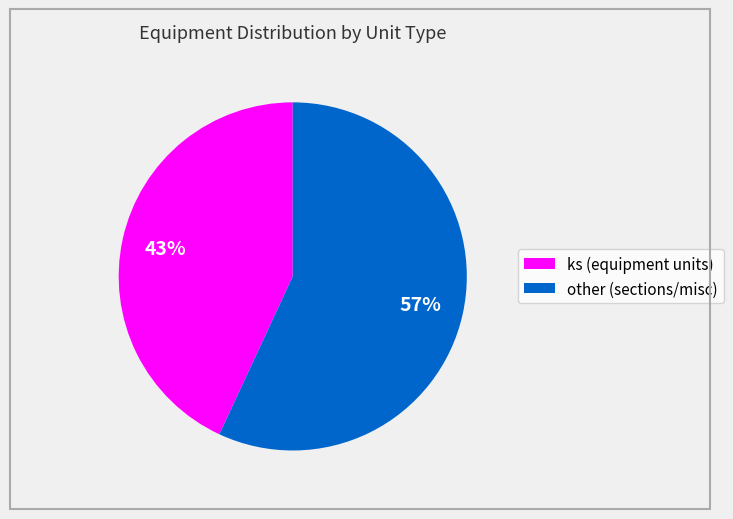

What percentage is the ks slice, to the nearest percent?

43%